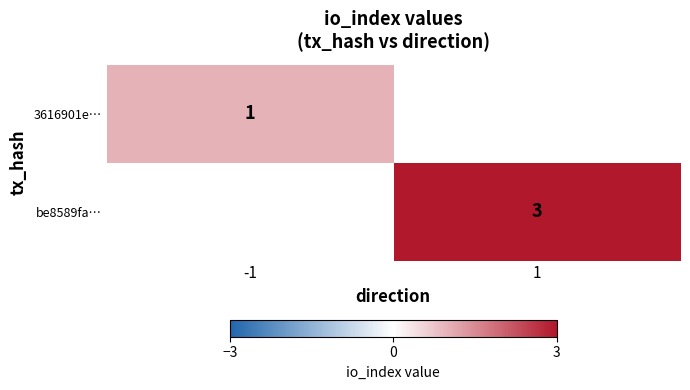

The value of be8589fa… at 1 is 1. True or false?

False